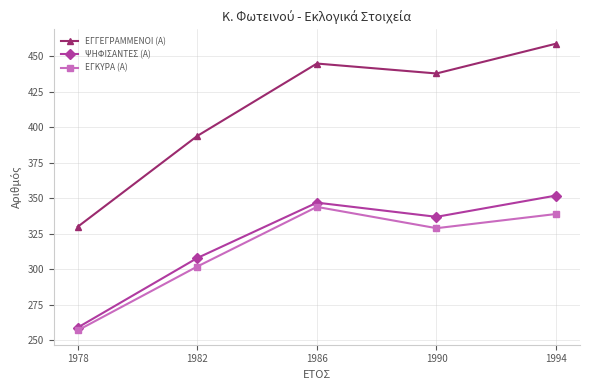

Is it true that ΨΗΦΙΣΑΝΤΕΣ (Α) equals 308 at 1982?

True